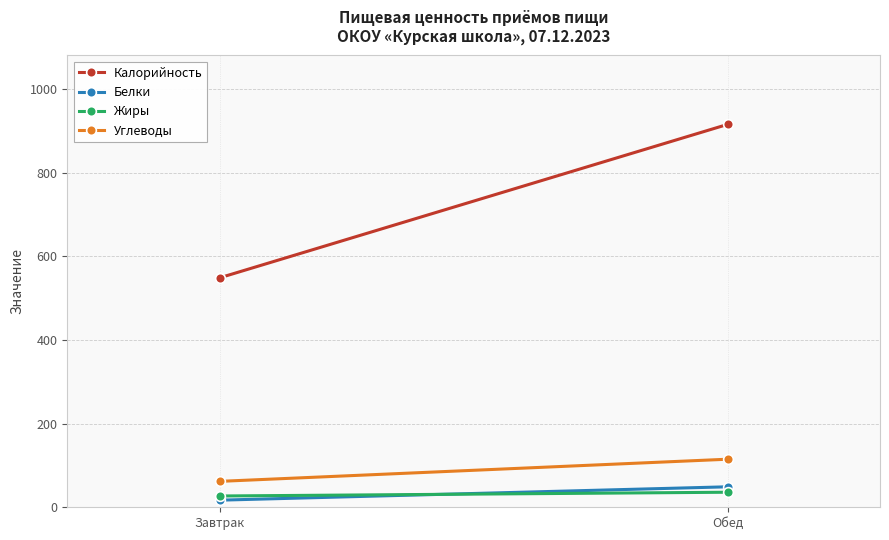

Which has a higher value, Завтрак or Обед?

Обед